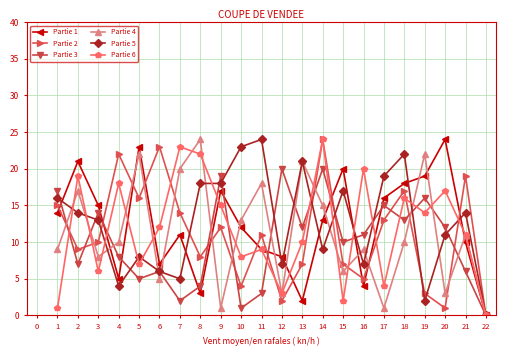

What are all the series names shown in the legend?

Partie 1, Partie 2, Partie 3, Partie 4, Partie 5, Partie 6